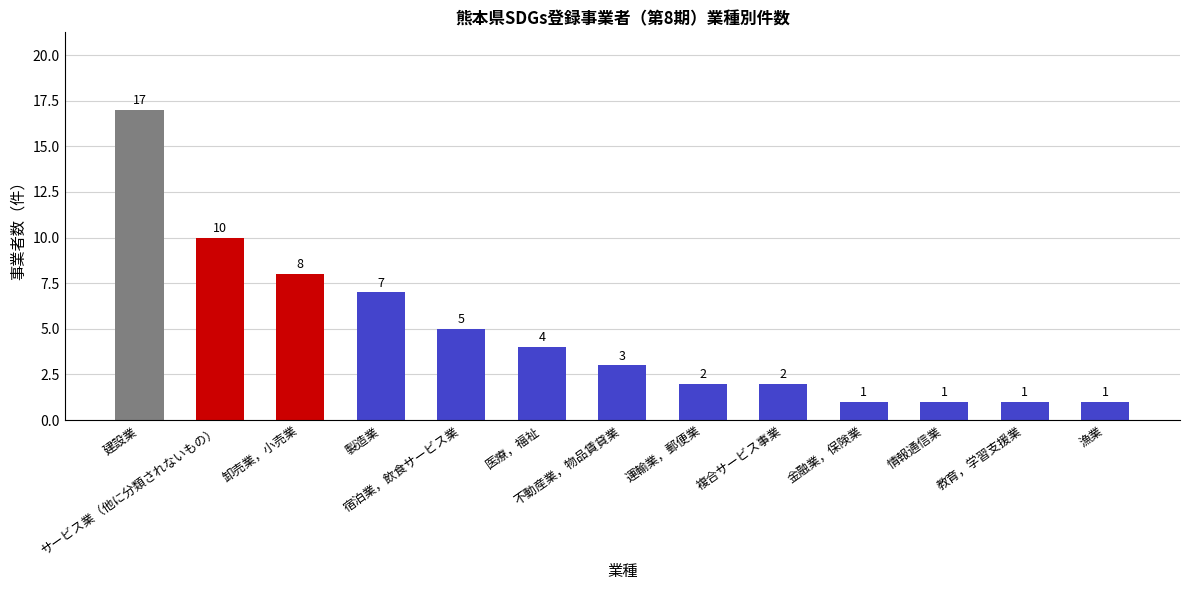

What is the greatest value displayed?

17